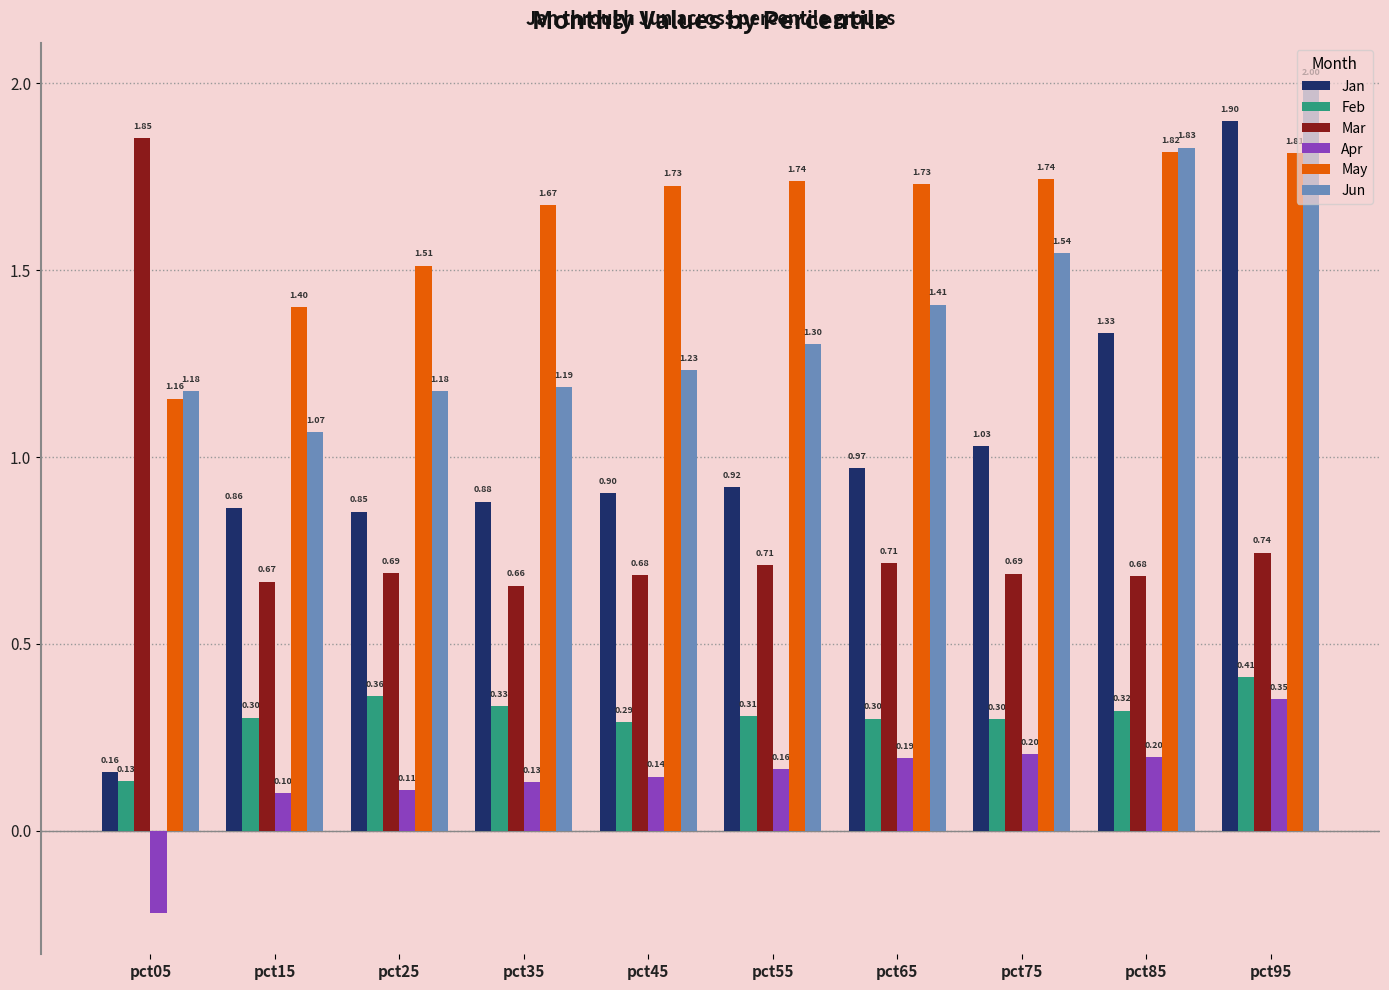

List the series in order of their peak value, highest first.

Jun, Jan, Mar, May, Feb, Apr